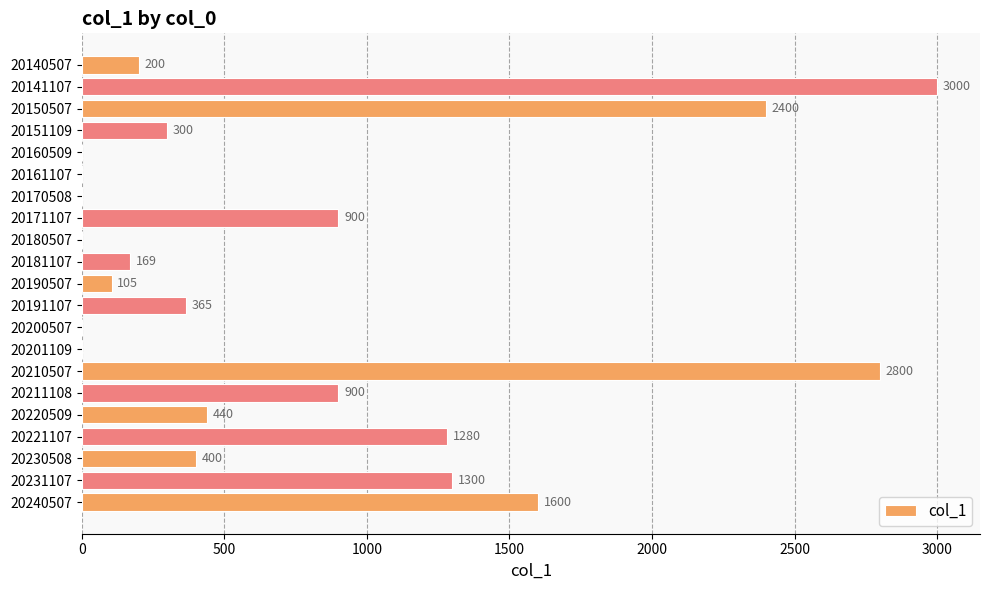

What is the maximum value shown in the chart?

3000